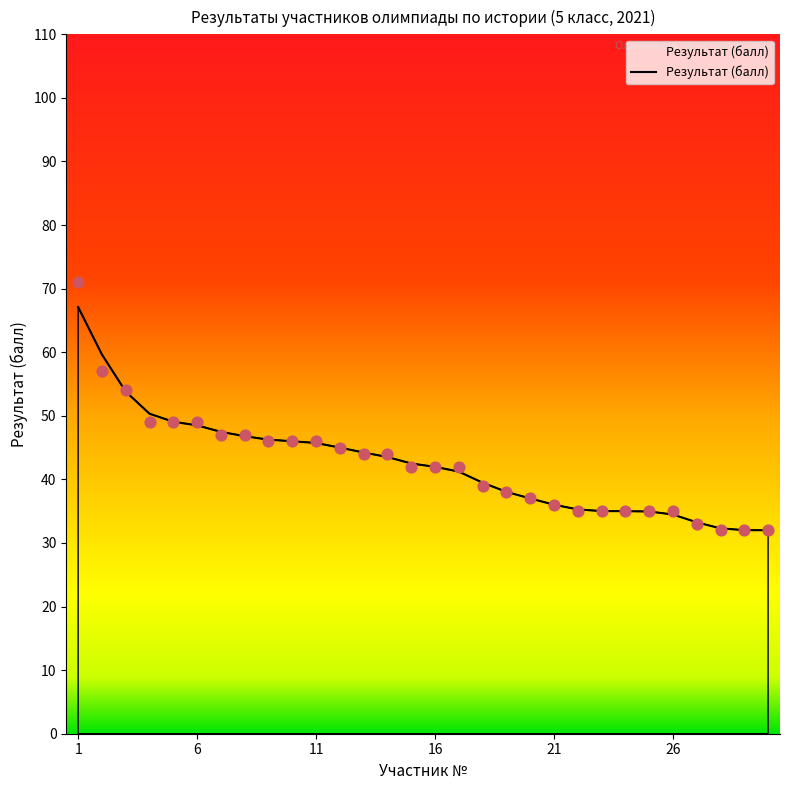

True or false: Результат (балл) has a value of 36.0 at 21.

True